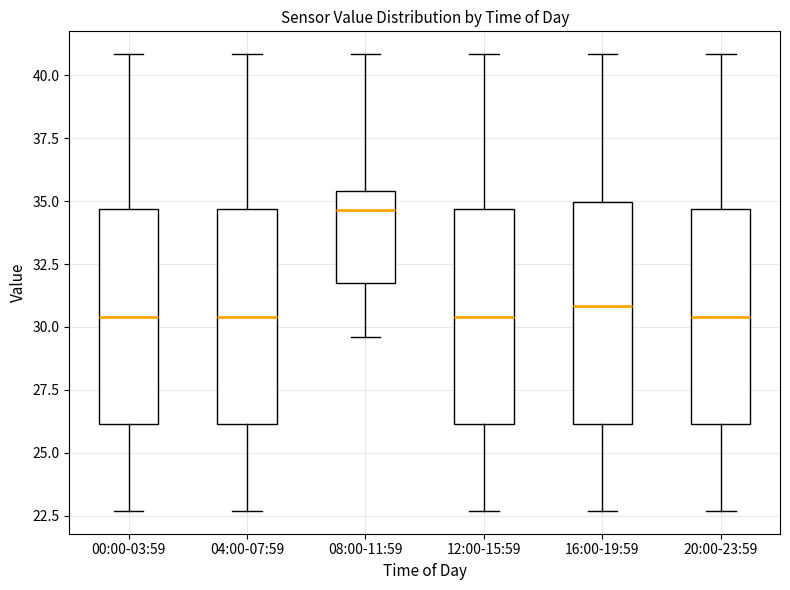

Reading left to right, transcribe this box plot: for each box, give where its median line is, the range the box spans, and where its two whiskers end, as read against the y-axis. The values are not printed on the chart, so give them approximately, as read against the axis.

00:00-03:59: median 30.5, box 26.0 to 34.5, whiskers 22.5 to 41.0
04:00-07:59: median 30.5, box 26.0 to 34.5, whiskers 22.5 to 41.0
08:00-11:59: median 34.5, box 32.0 to 35.5, whiskers 29.5 to 41.0
12:00-15:59: median 30.5, box 26.0 to 34.5, whiskers 22.5 to 41.0
16:00-19:59: median 31.0, box 26.0 to 35.0, whiskers 22.5 to 41.0
20:00-23:59: median 30.5, box 26.0 to 34.5, whiskers 22.5 to 41.0